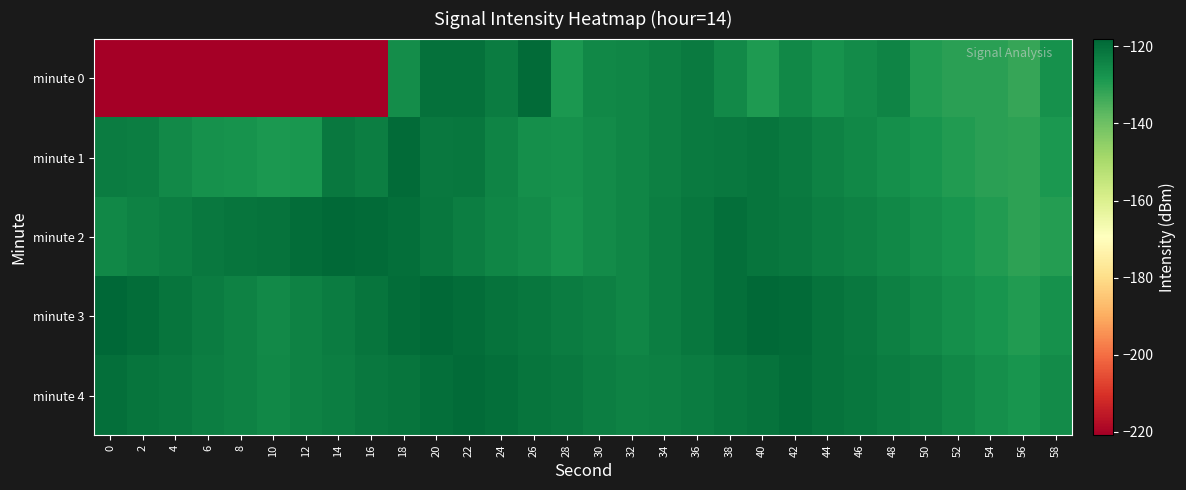

What is the difference between the highest and lowest values at 56?

4.1